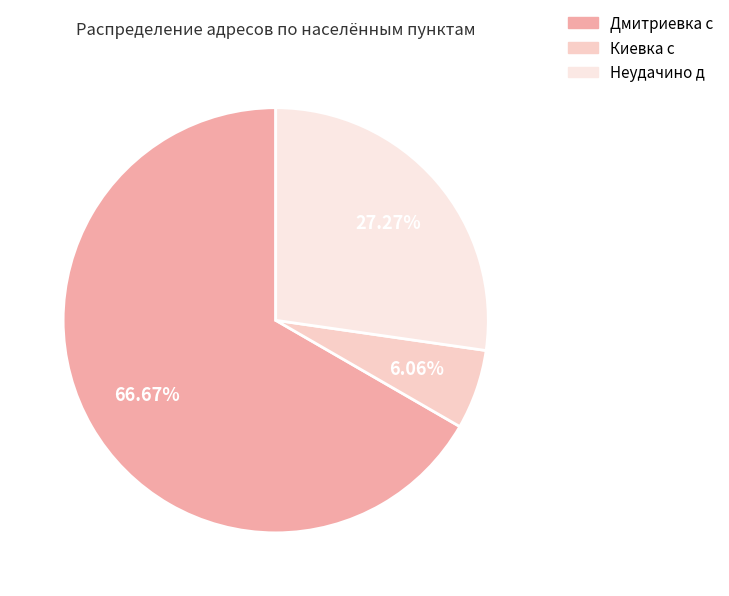

Does Неудачино д represent more than half of the total?

No